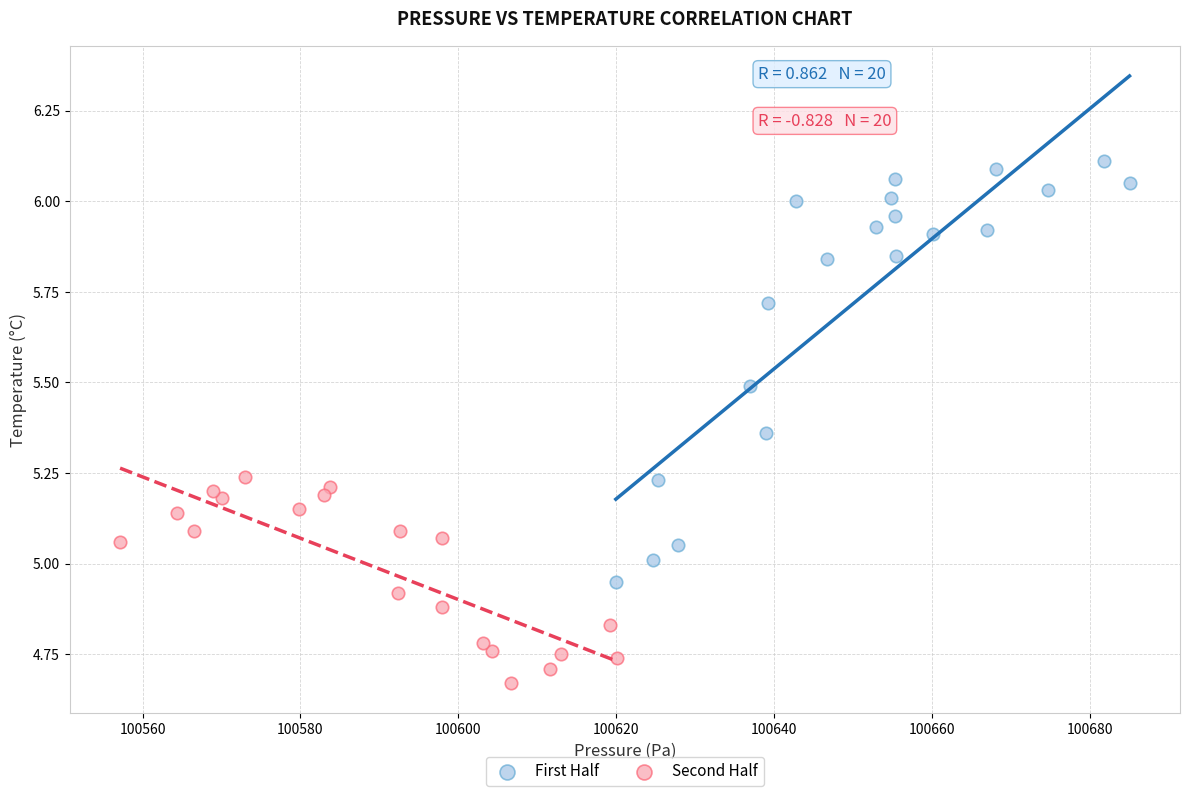

Which series reaches the maximum Y coordinate?

First Half